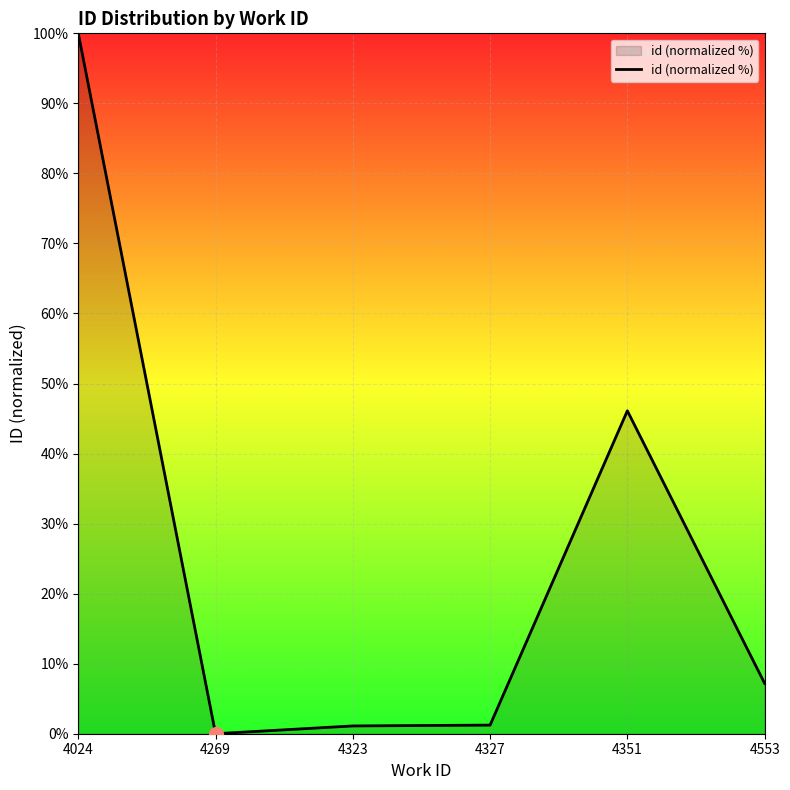

Does the chart display data point markers on the line(s)?

No